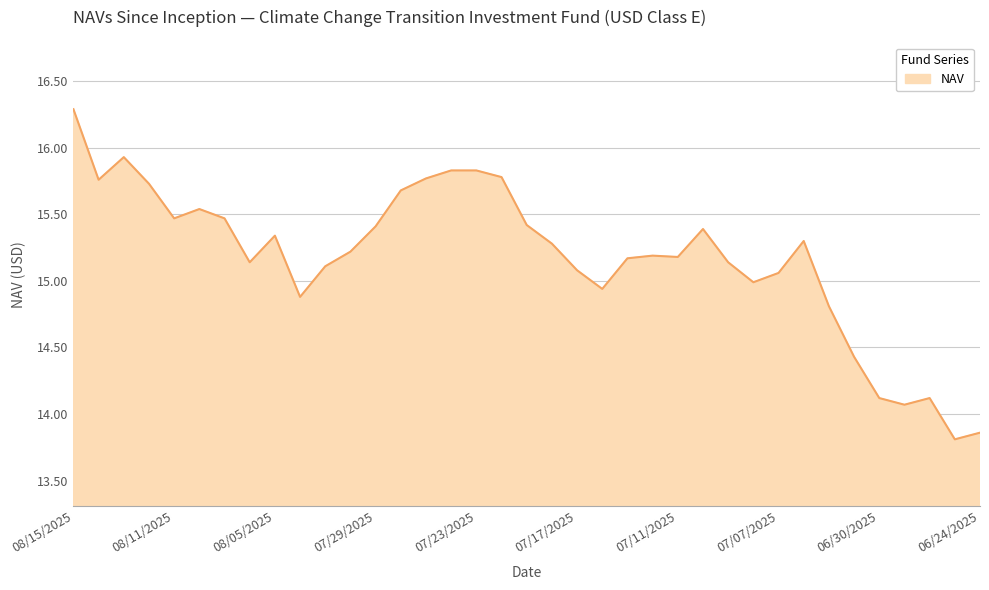

What is the difference between the maximum and minimum values?

2.5